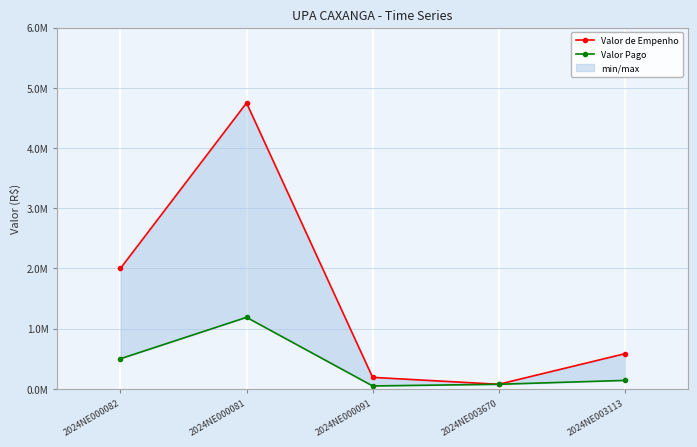

What is the sum of all Valor de Empenho values?

7595197.9